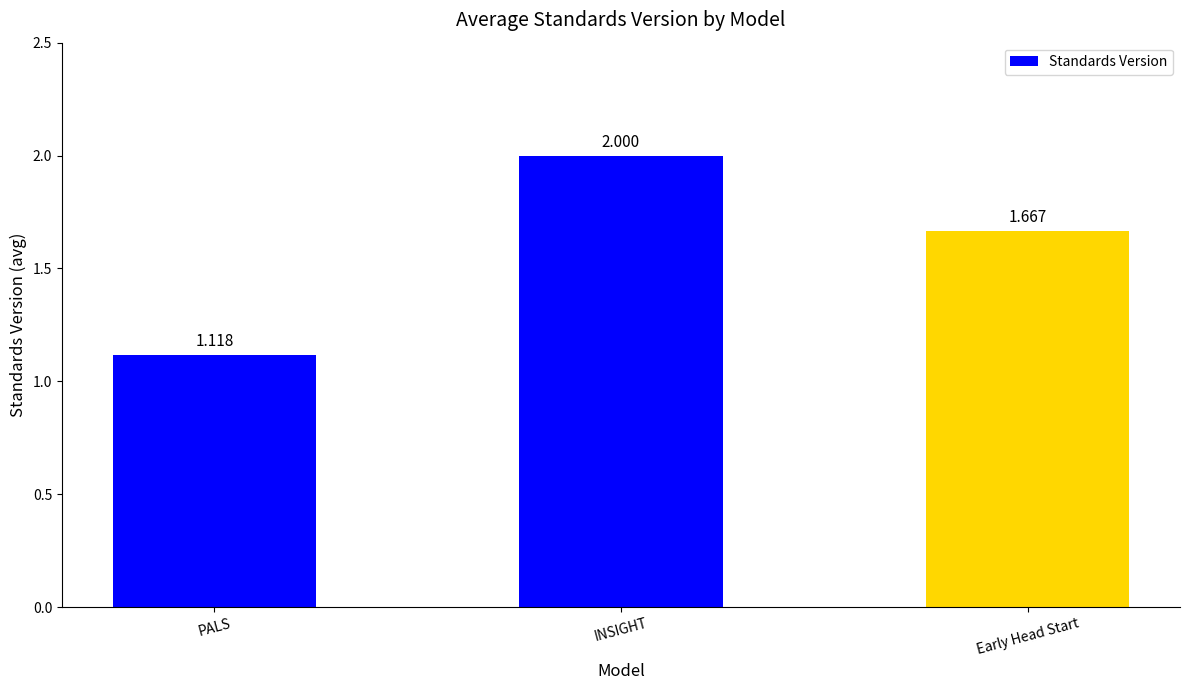

Which label corresponds to the largest value in the chart?

INSIGHT